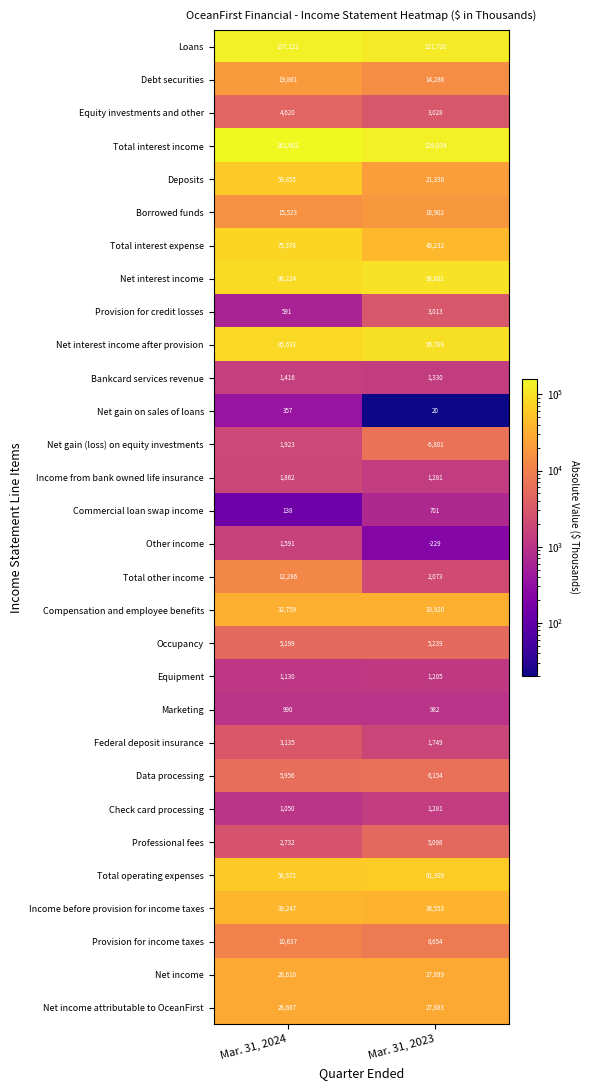

At which label does Income from bank owned life insurance reach its minimum?

Mar. 31, 2023